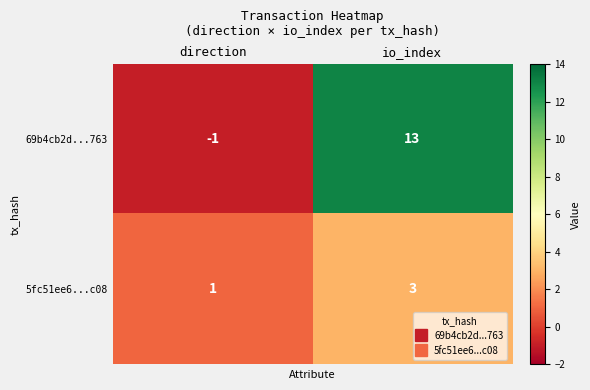

Reading left to right, transcribe all the data shown in this chart.

69b4cb2d...763: direction=-1	io_index=13
5fc51ee6...c08: direction=1	io_index=3